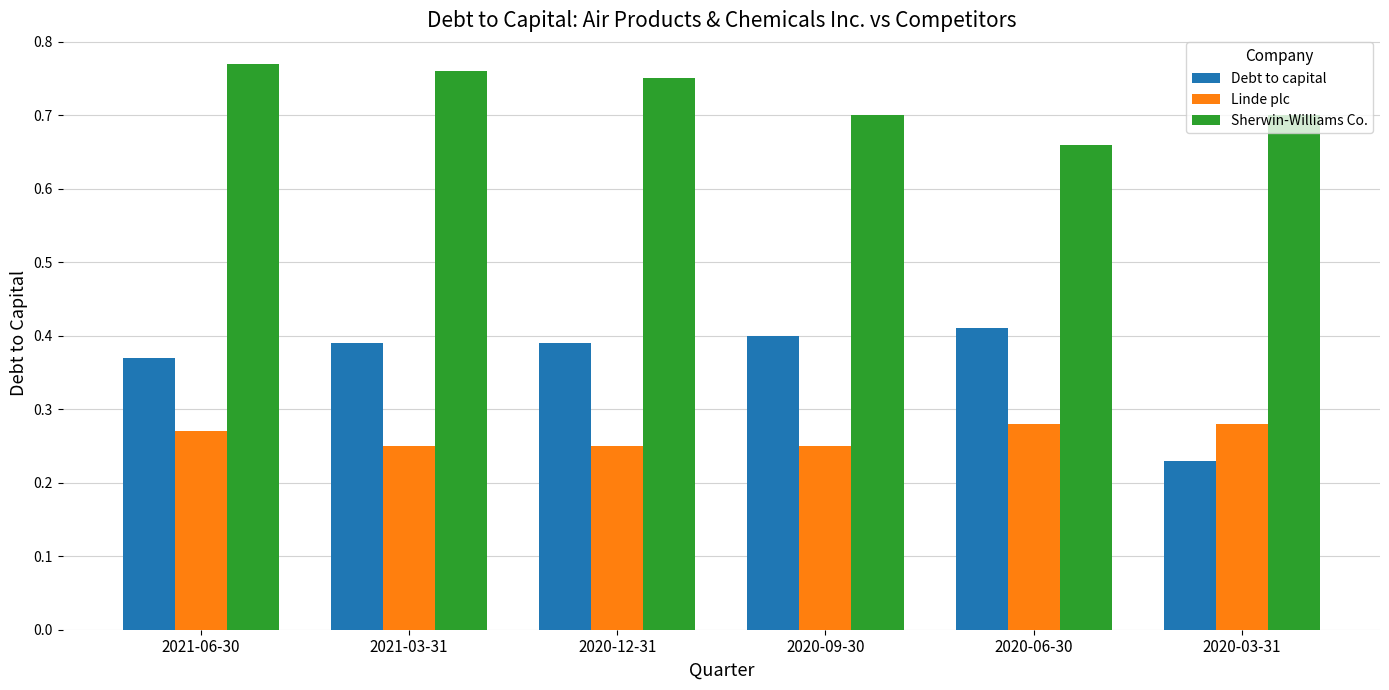

List the series in order of their peak value, highest first.

Sherwin-Williams Co., Debt to capital, Linde plc